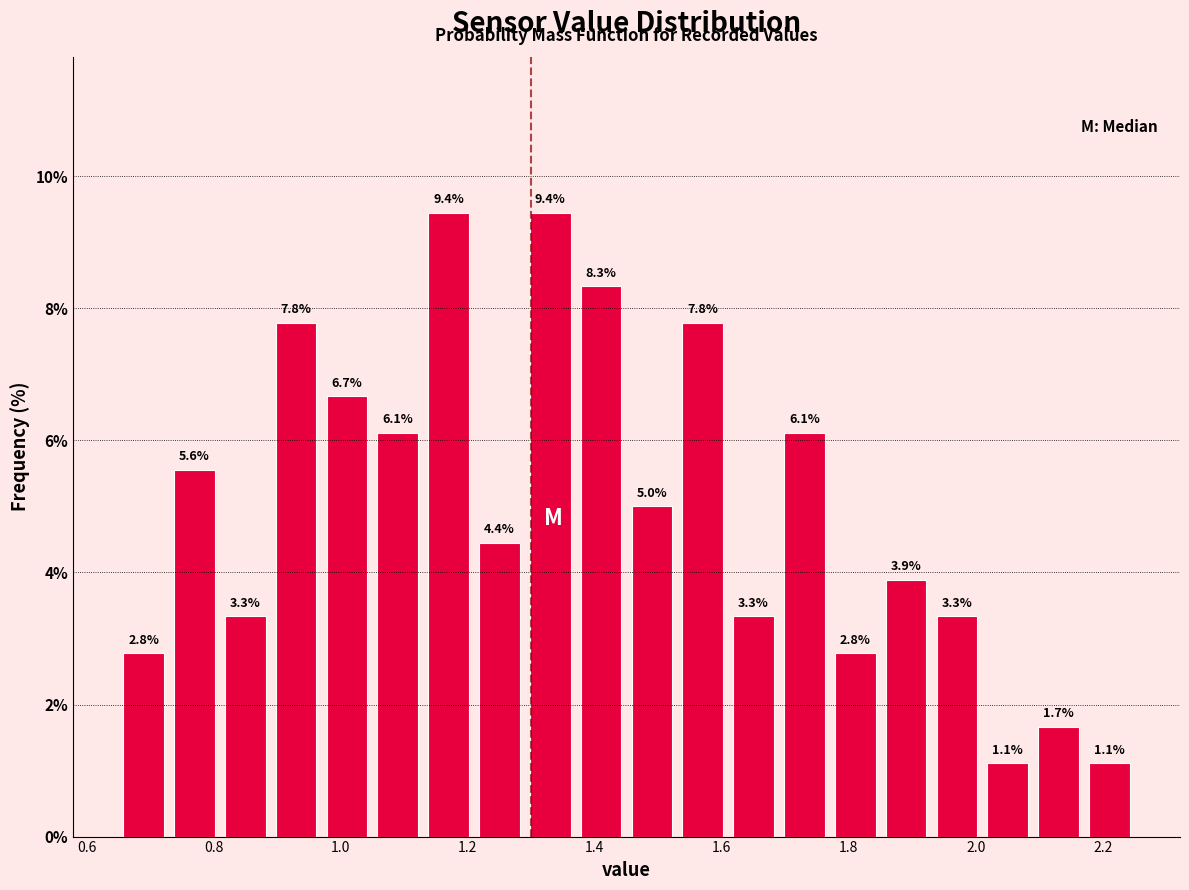

Reading left to right, list every bar in this chart as the range it spans on the x-axis followed by its height. The bar edges are not printed on the chart, so give them approximately, as read against the axis.

0.65 to 0.73: 2.8
0.73 to 0.81: 5.6
0.81 to 0.89: 3.3
0.89 to 0.97: 7.8
0.97 to 1.05: 6.7
1.05 to 1.13: 6.1
1.13 to 1.21: 9.4
1.21 to 1.29: 4.4
1.29 to 1.37: 9.4
1.37 to 1.45: 8.3
1.45 to 1.53: 5.0
1.53 to 1.61: 7.8
1.61 to 1.69: 3.3
1.69 to 1.77: 6.1
1.77 to 1.85: 2.8
1.85 to 1.93: 3.9
1.93 to 2.01: 3.3
2.01 to 2.09: 1.1
2.09 to 2.17: 1.7
2.17 to 2.25: 1.1